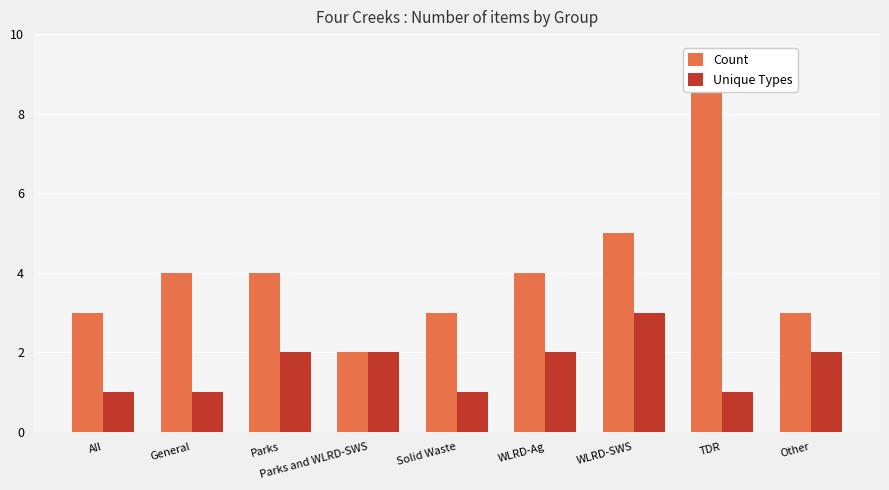

Count the Count values in the range 3 to 4.

6